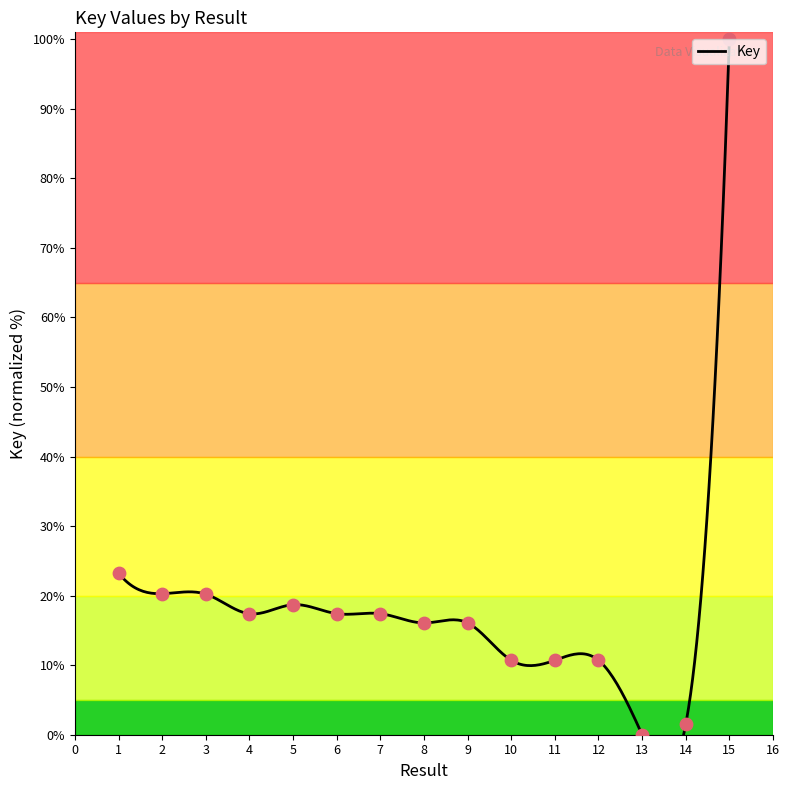

What is the ratio of the value at 15 to the value at 14?

66.3